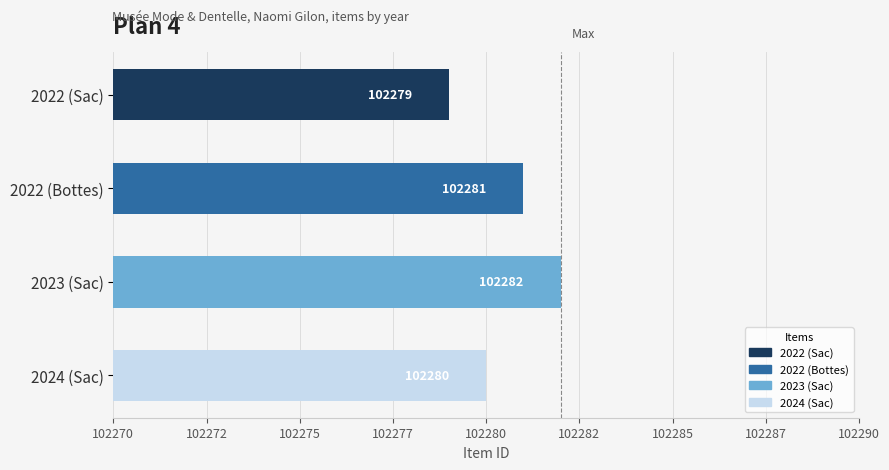

How many values are between 102280 and 102282?

3